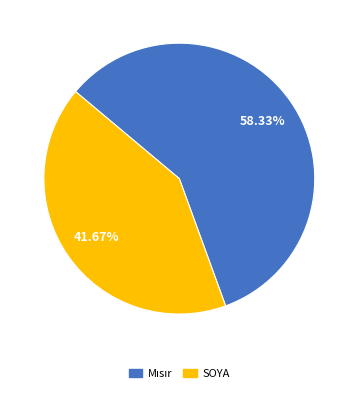

Is there a majority slice in this chart?

Yes